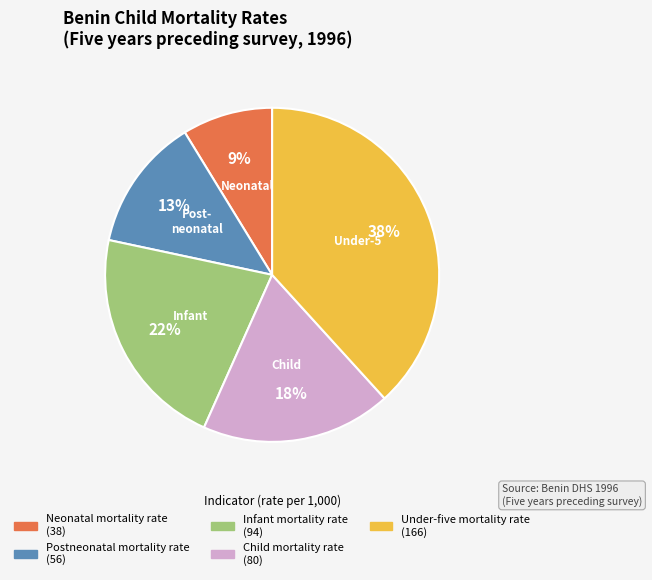

How many segments does this pie chart have?

5